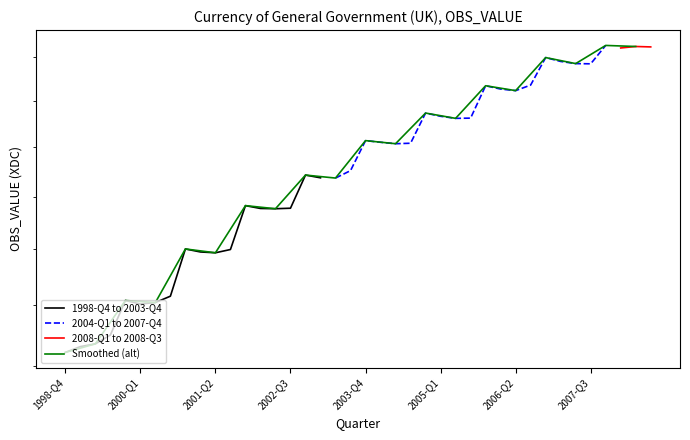

What is the difference between the maximum and minimum values?

7